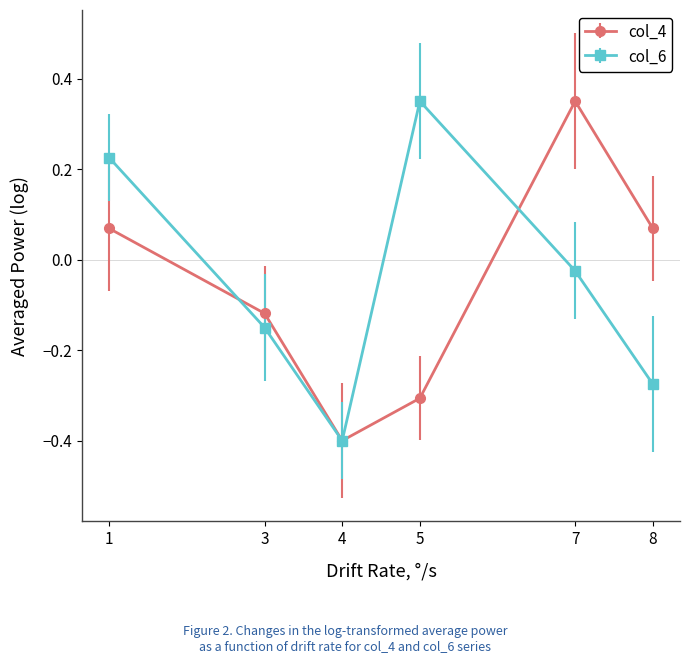

Between which two adjacent categories do col_6 and col_4 first intersect?

1 and 3